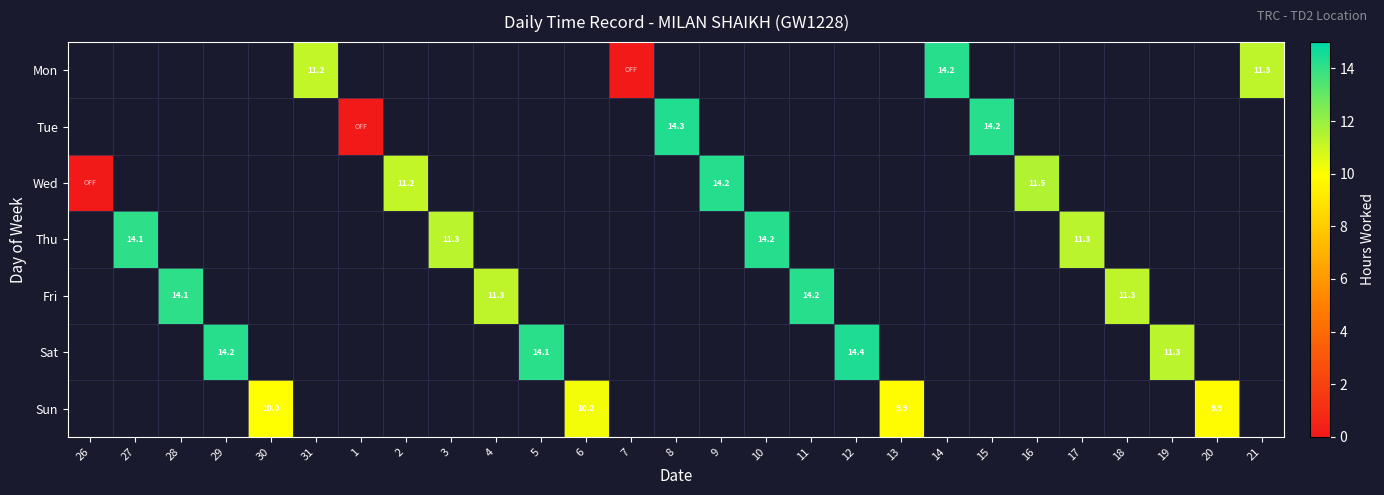

How many distinct data groups are displayed?

7